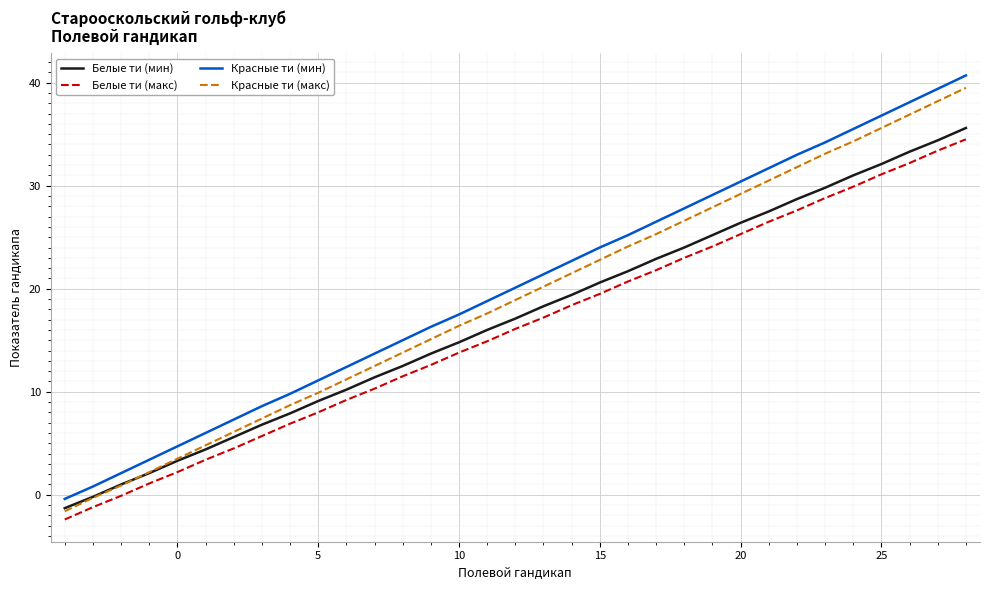

After their last crossing, which series has the higher values: Белые ти (мин) or Красные ти (макс)?

Красные ти (макс)